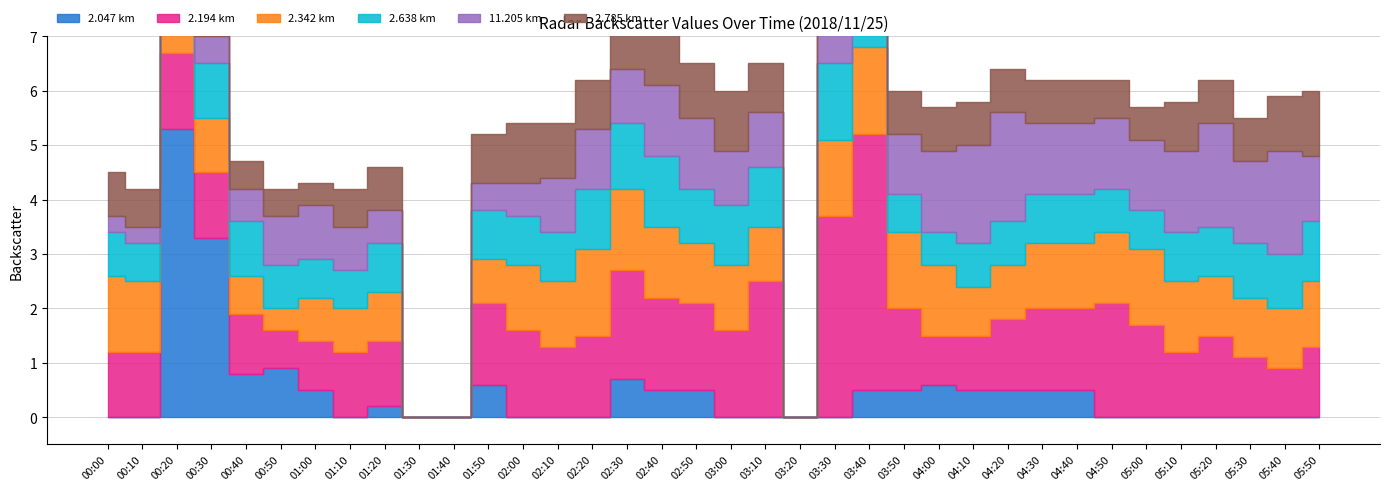

At which label is 2.047 closest to 499?

00:20